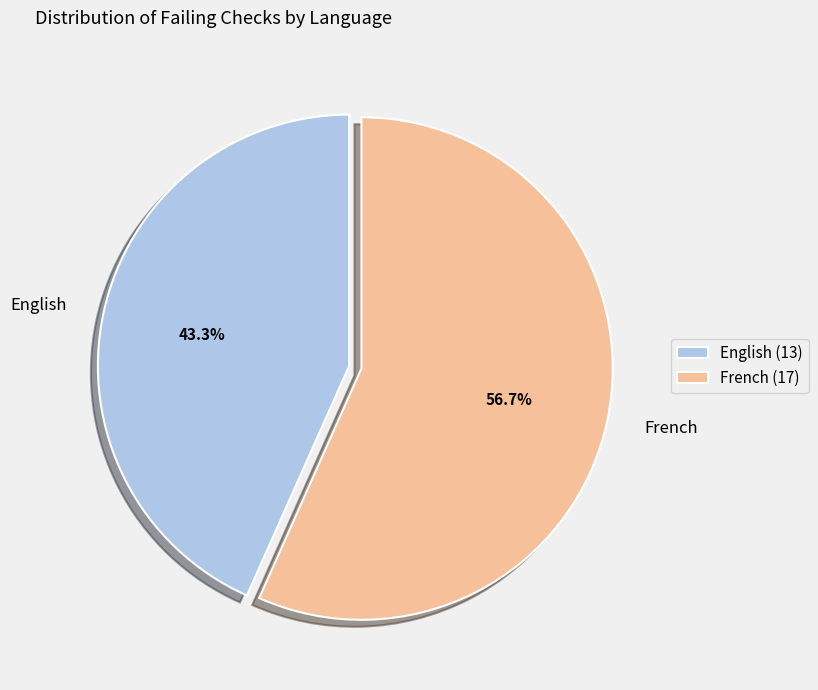

To the nearest percent, what is the difference between the largest and smallest slice percentages?

13%